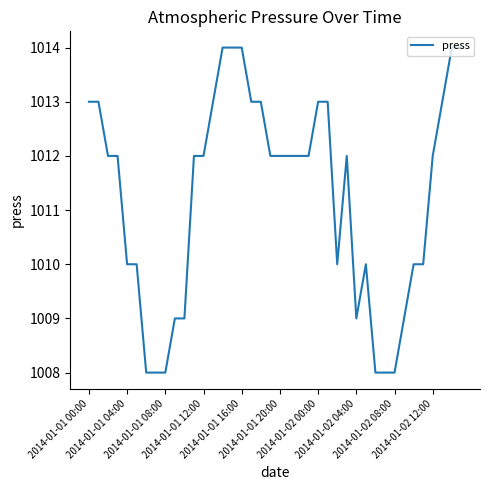

What is the maximum value shown in the chart?

1014